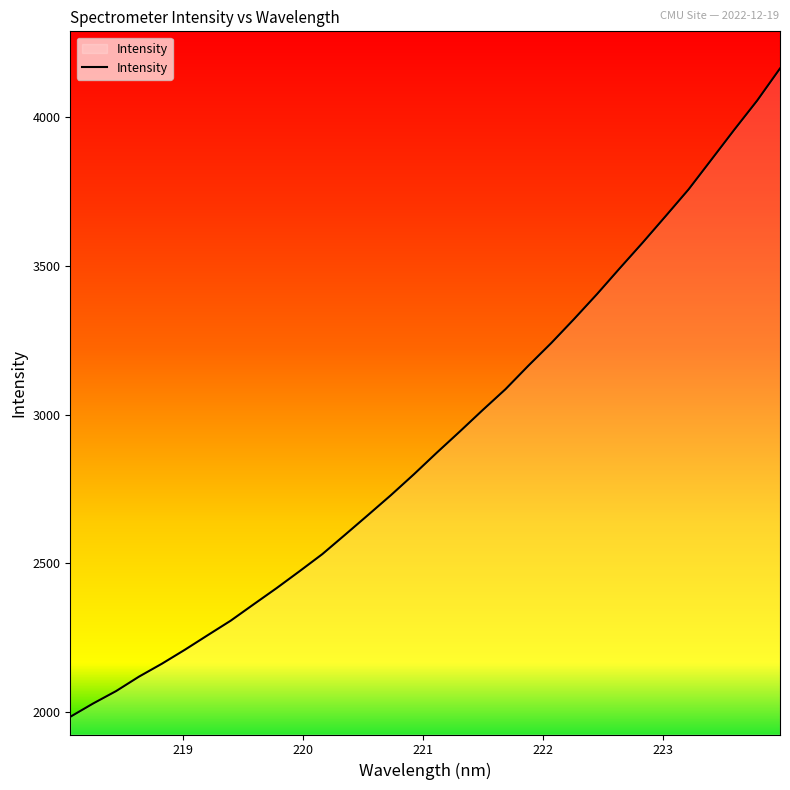

What is the difference between the maximum and minimum values?

2180.6